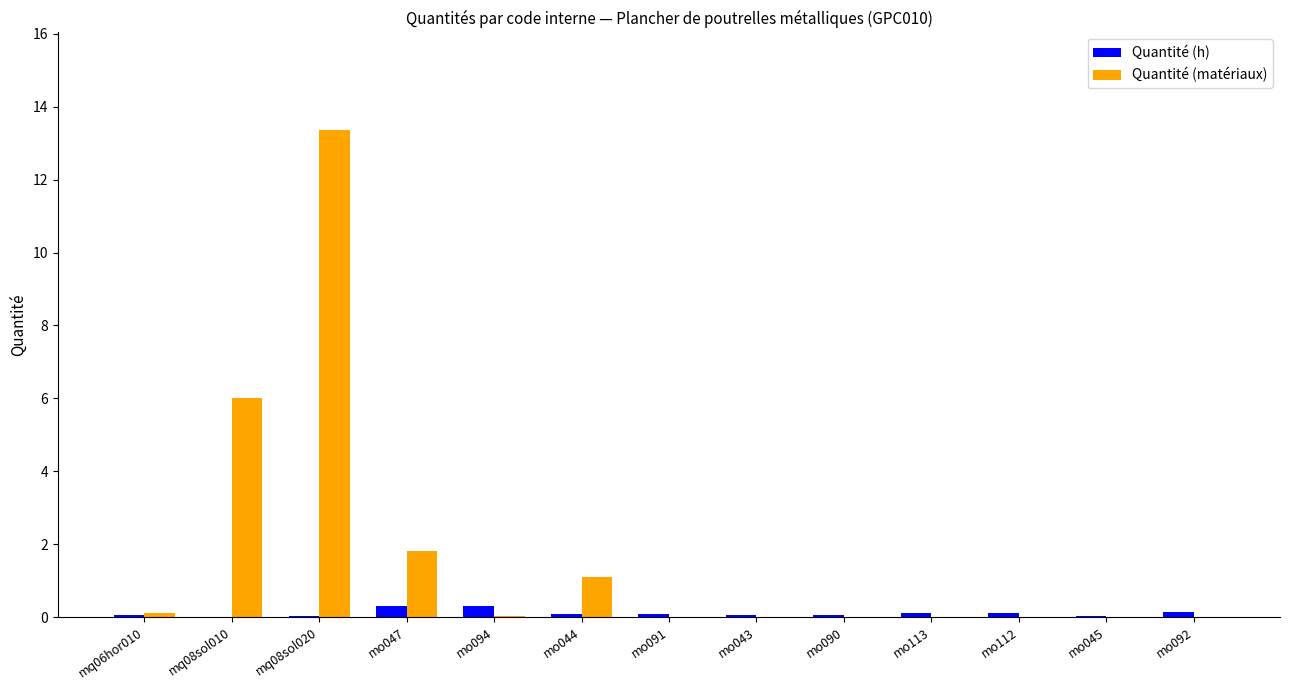

The Quantité (matériaux) series shows 0.0 at mo091. True or false?

True